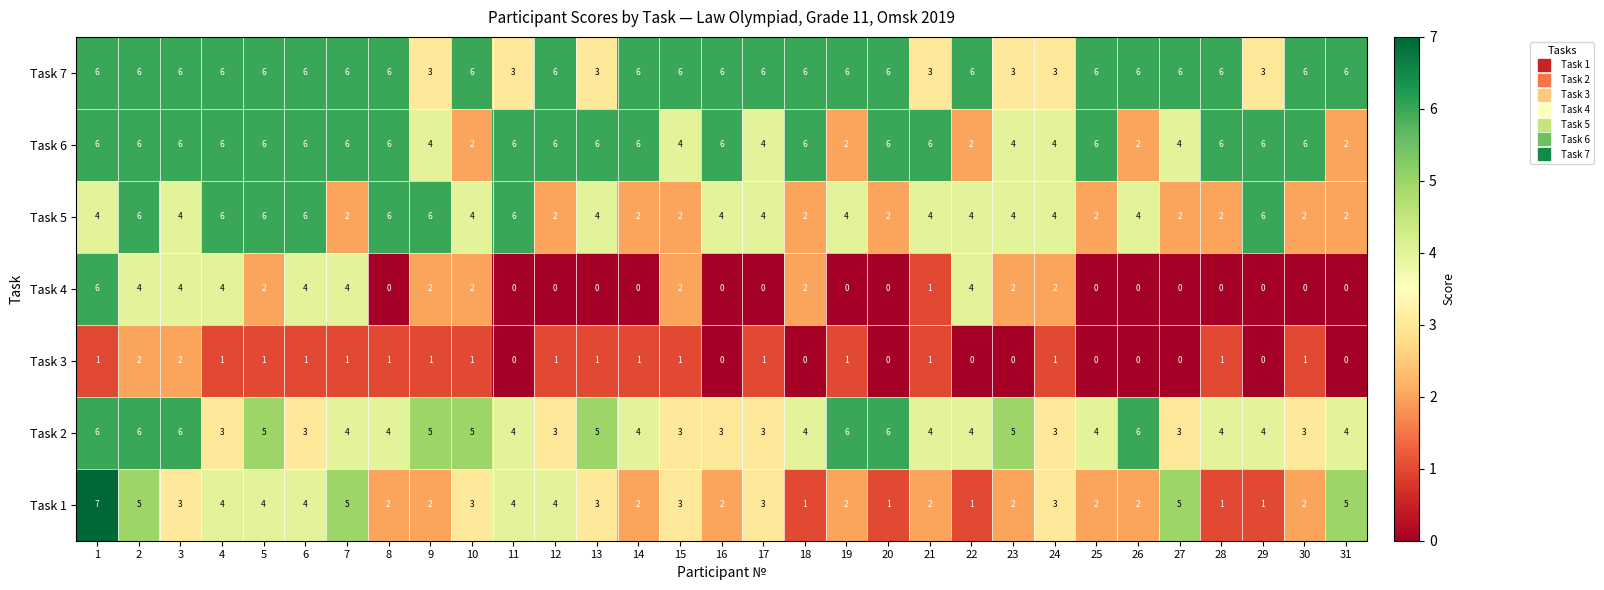

The Task 5 series shows 6 at 29. True or false?

True